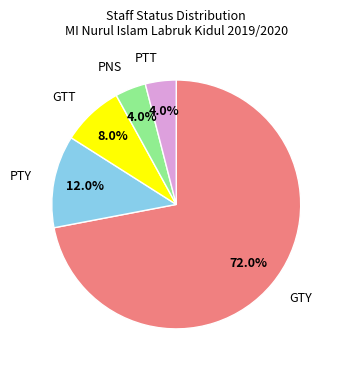

What is the majority slice?

GTY